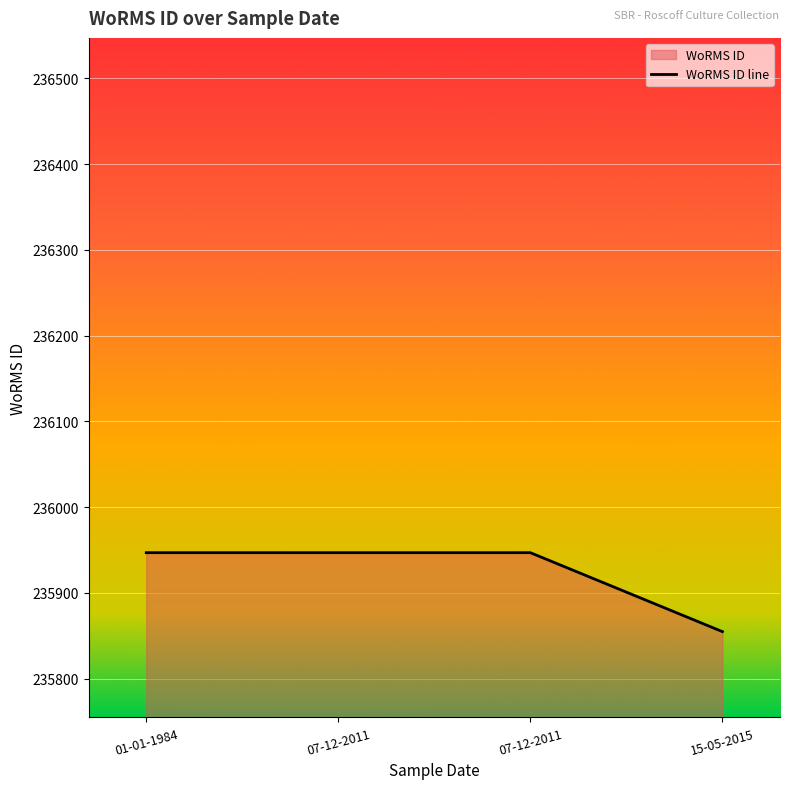

Rank the categories by value from highest to lowest.

01-01-1984, 07-12-2011, 07-12-2011, 15-05-2015